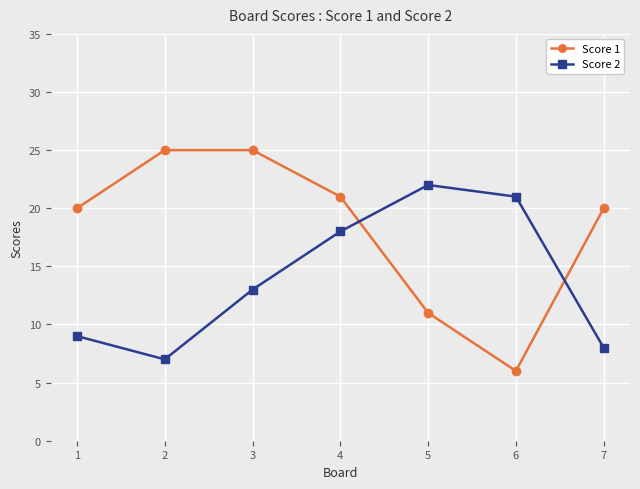

Reading left to right, transcribe all the data shown in this chart.

Score 1: 20	25	25	21	11	6	20
Score 2: 9	7	13	18	22	21	8